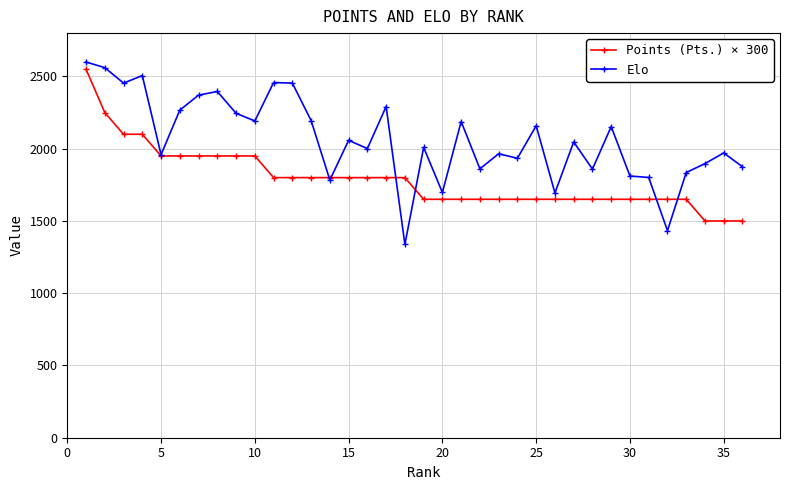

What is the difference between the second highest and second lowest values in the Elo series?

1128